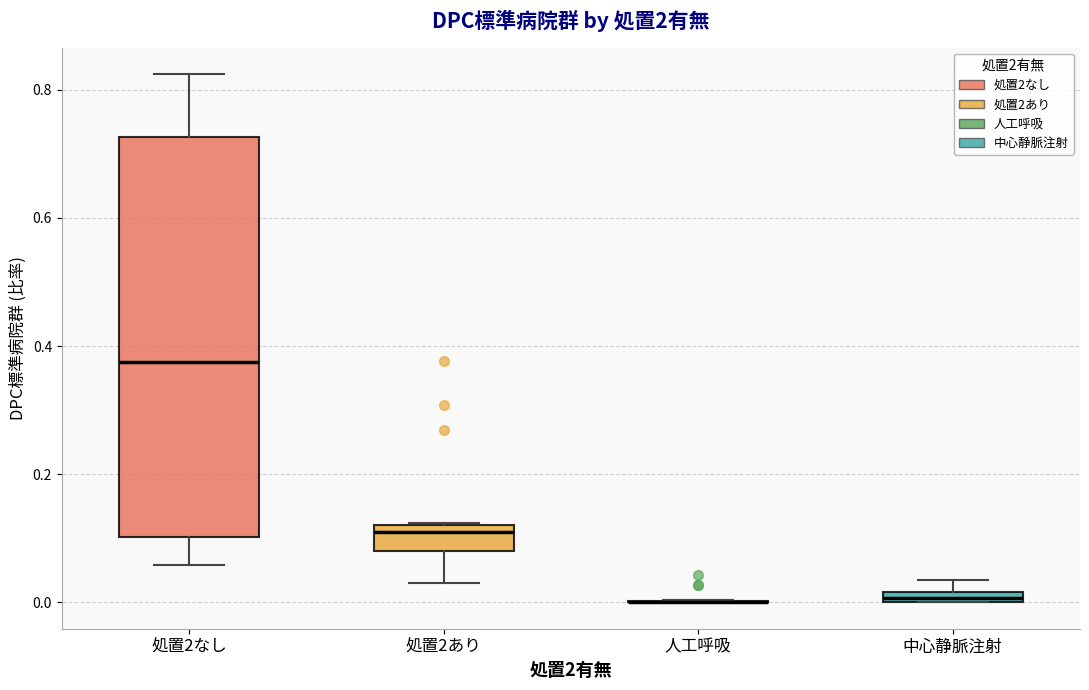

Where is the upper edge of the box for 中心静脈注射 on the y-axis? The values are not printed on the chart, so give them approximately, as read against the axis.

0.02